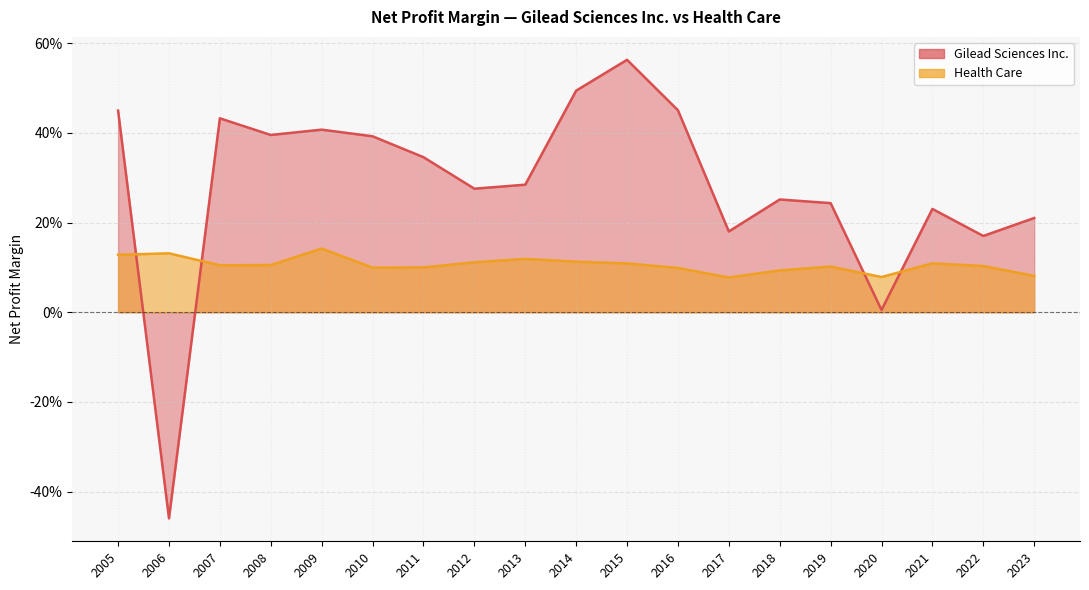

Reading right to left, extract all data points from this chart.

Gilead Sciences Inc.: 2005=0.4	2006=-0.5	2007=0.4	2008=0.4	2009=0.4	2010=0.4	2011=0.3	2012=0.3	2013=0.3	2014=0.5	2015=0.6	2016=0.5	2017=0.2	2018=0.3	2019=0.2	2020=0.0	2021=0.2	2022=0.2	2023=0.2
Health Care: 2005=0.1	2006=0.1	2007=0.1	2008=0.1	2009=0.1	2010=0.1	2011=0.1	2012=0.1	2013=0.1	2014=0.1	2015=0.1	2016=0.1	2017=0.1	2018=0.1	2019=0.1	2020=0.1	2021=0.1	2022=0.1	2023=0.1